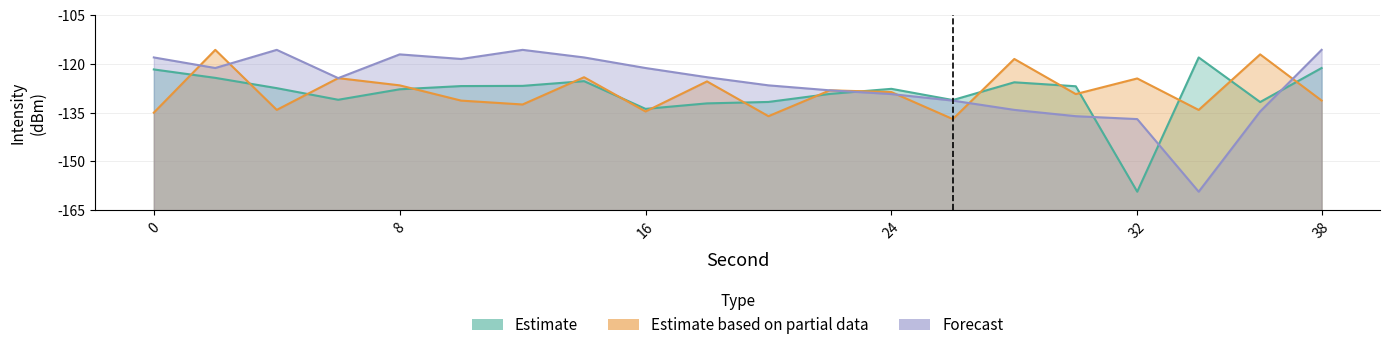

Rank the series at 26 from lowest to highest value.

Estimate based on partial data, Forecast, Estimate